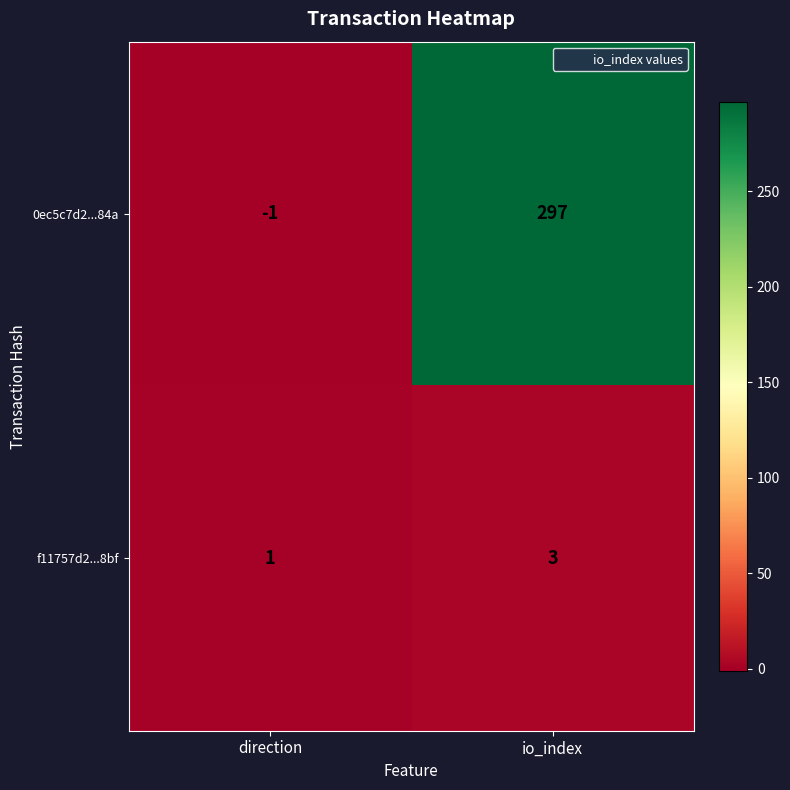

The 0ec5c7d2...84a series shows 441 at io_index. True or false?

False